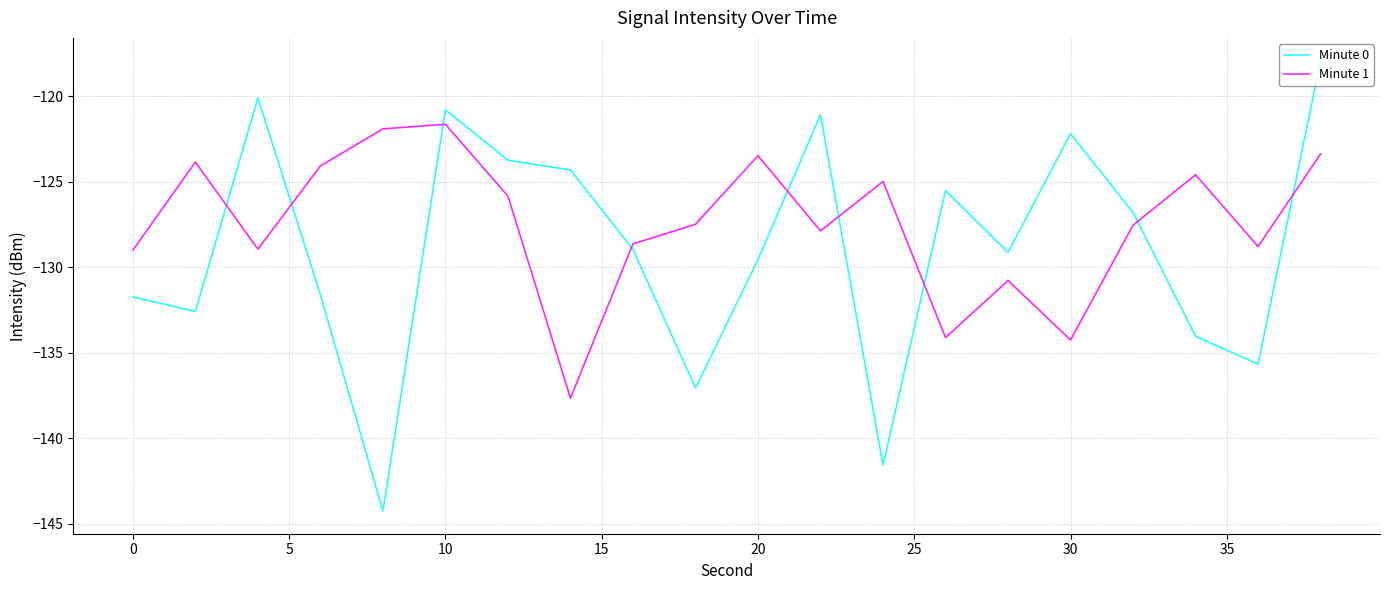

What is the highest value of the Minute 1 series?

-121.6